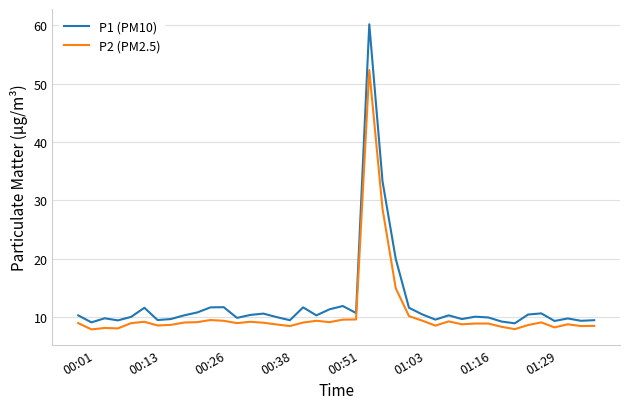

What is the difference between the maximum and minimum values in the P1 (PM10) series?

51.2